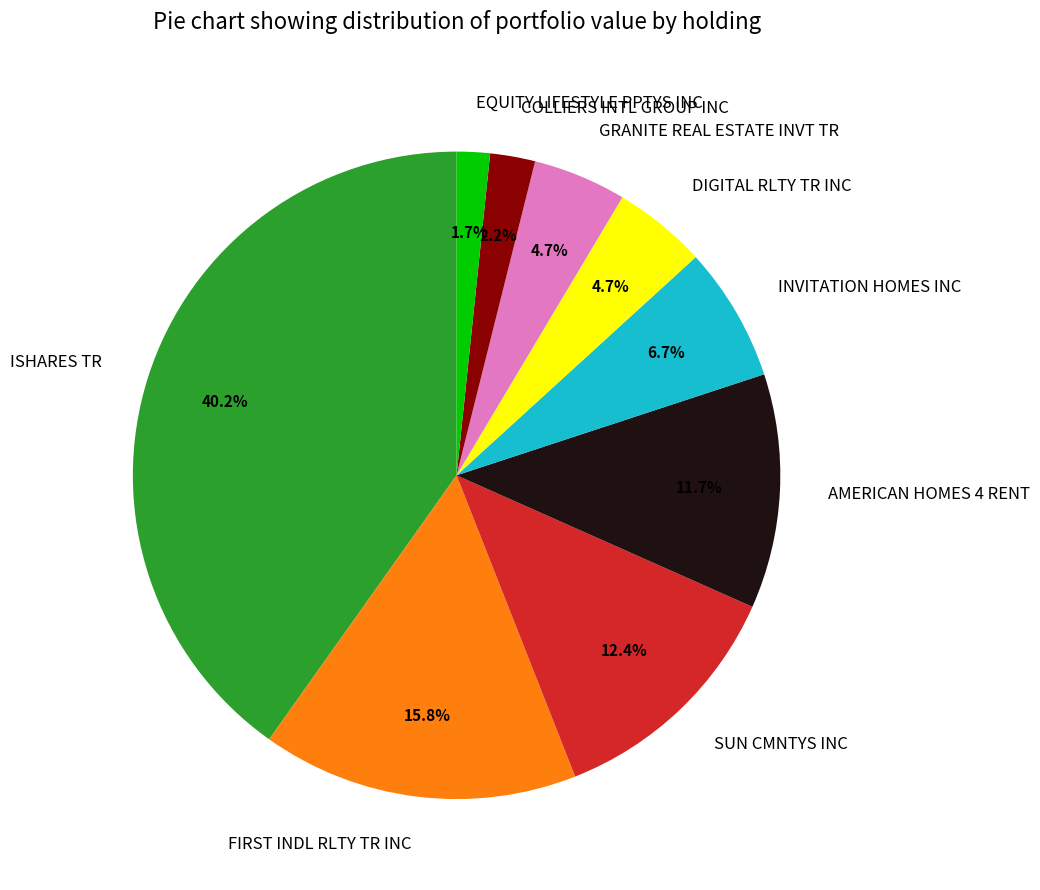

Does any single category account for the majority?

No